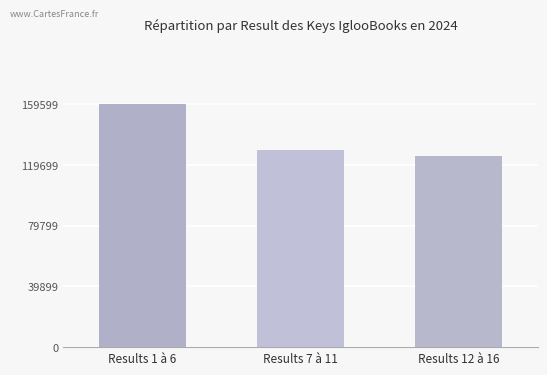

Approximately how many times larger is the value at Results 7 à 11 compared to Results 1 à 6?

0.8